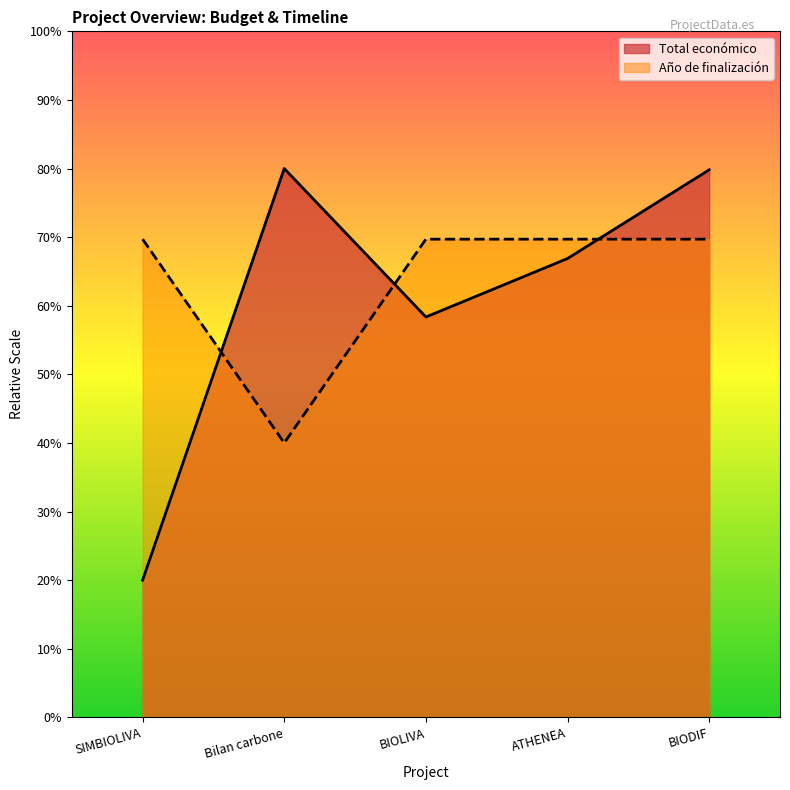

Does the chart display data point markers on the line(s)?

No